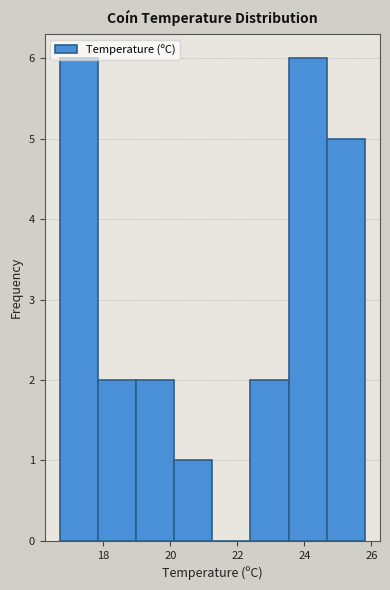

Reading left to right, list every bar in this chart as the range it spans on the x-axis followed by its height. Neither the bar edges nor the heights are printed on the chart, so give them approximately, as read against the axes.

16.8 to 17.8: 6
17.8 to 19.0: 2
19.0 to 20.2: 2
20.2 to 21.2: 1
21.2 to 22.4: 0
22.4 to 23.6: 2
23.6 to 24.6: 6
24.6 to 25.8: 5